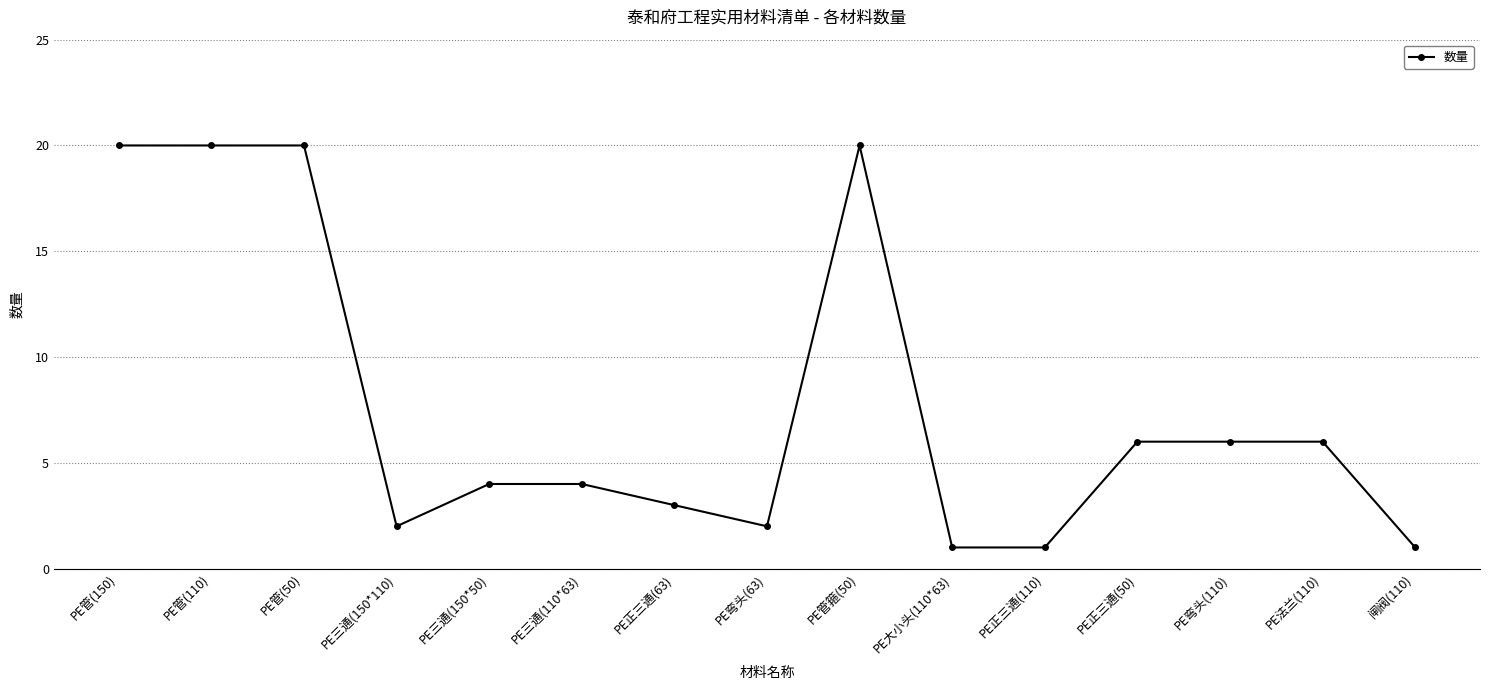

What is the greatest value displayed?

20